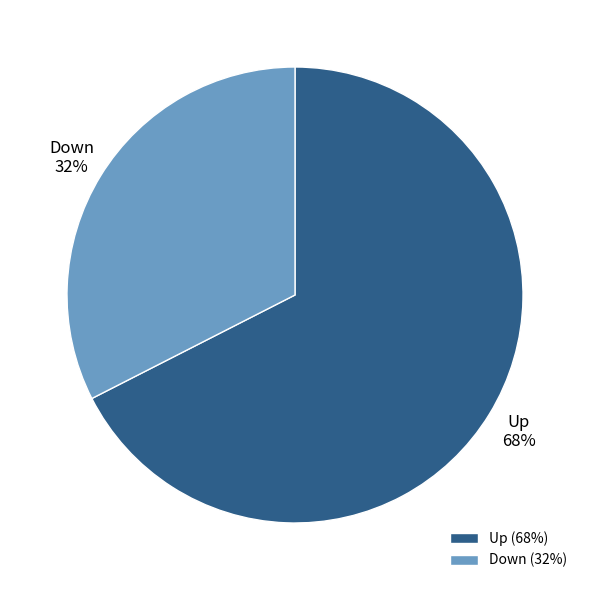

To the nearest percent, what is the average slice percentage?

50%